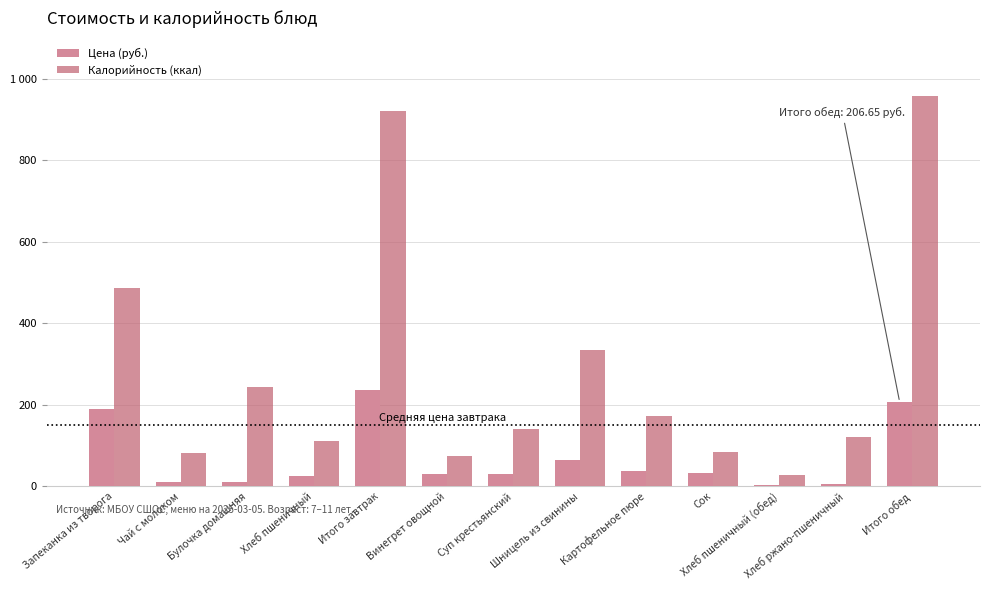

What is the label of the 3rd bar from the right?

Хлеб пшеничный (обед)